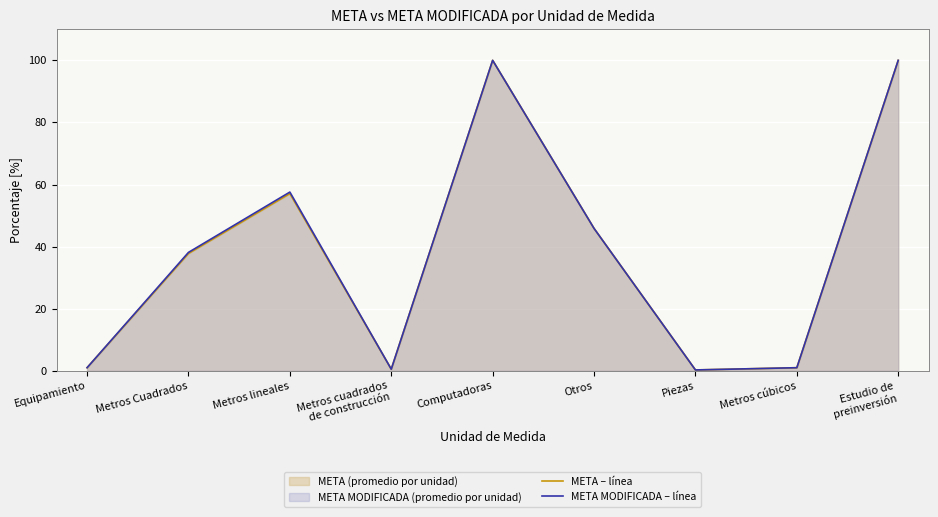

Is the value of META – línea at Metros cúbicos greater than the value of META MODIFICADA – línea at Computadoras?

No